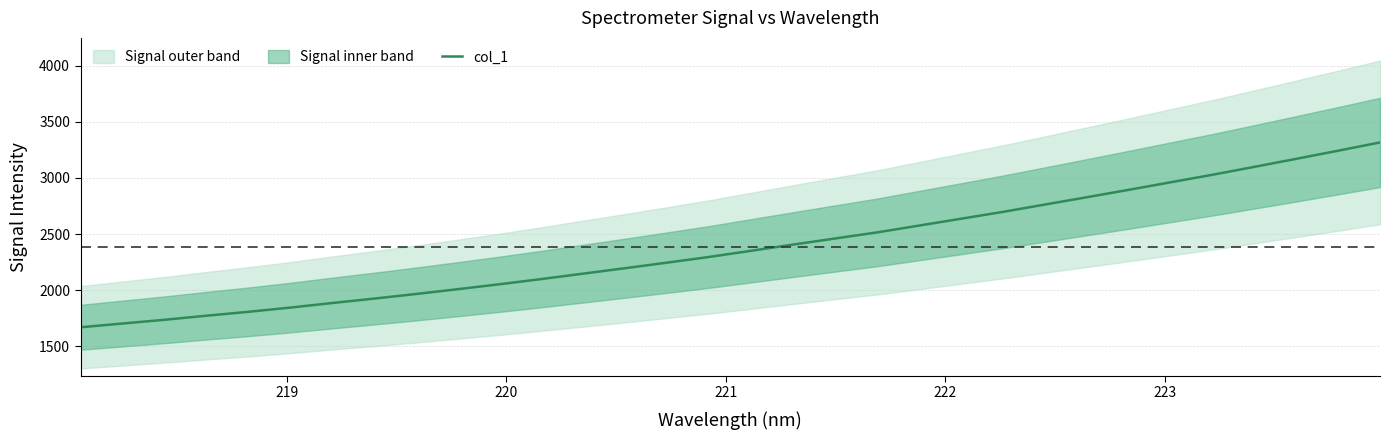

The value at 224 is 2532.5. True or false?

False